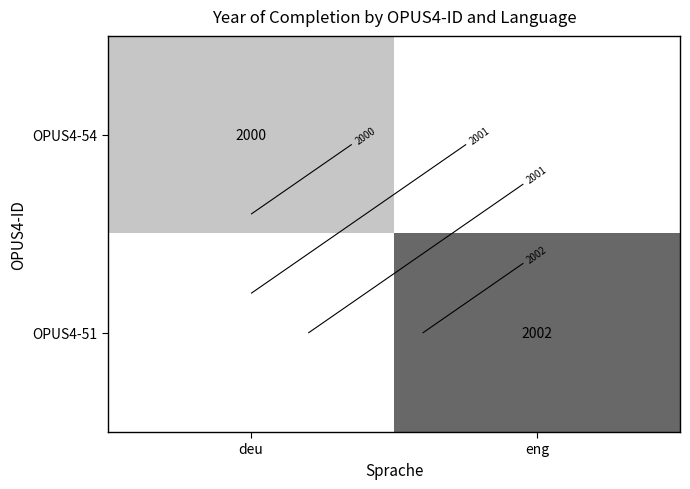

Which has a higher value, eng or deu?

deu